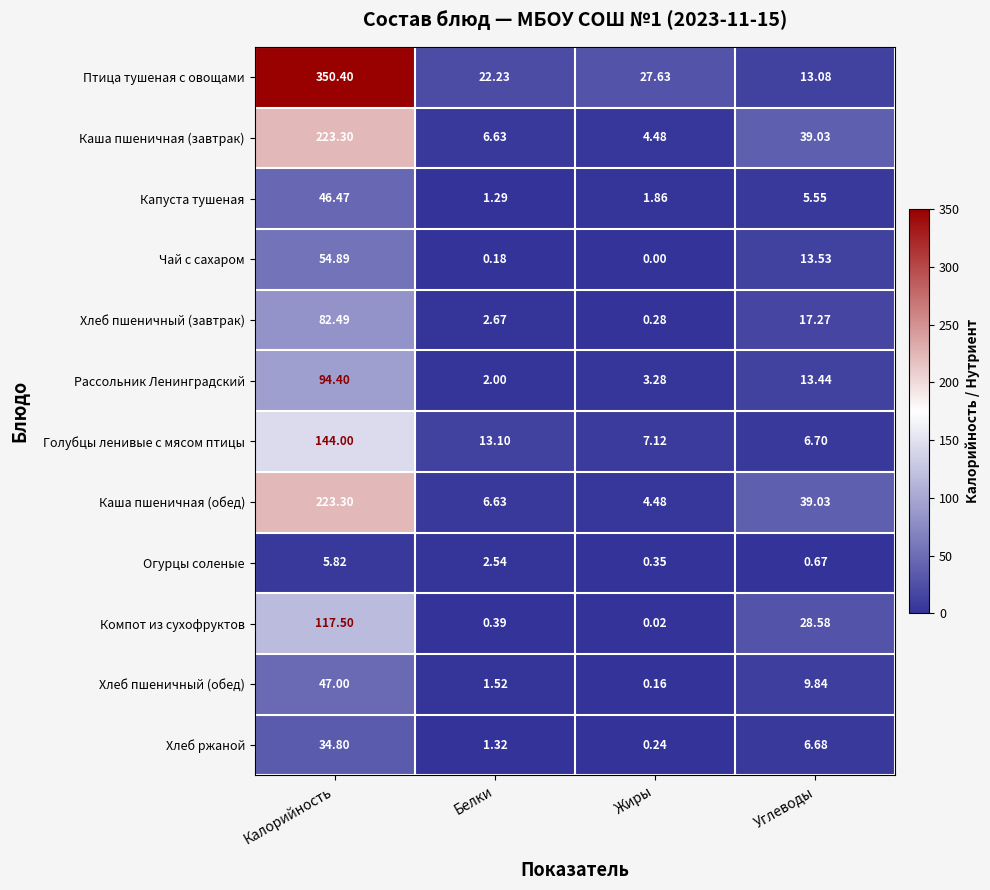

How many distinct data groups are displayed?

12